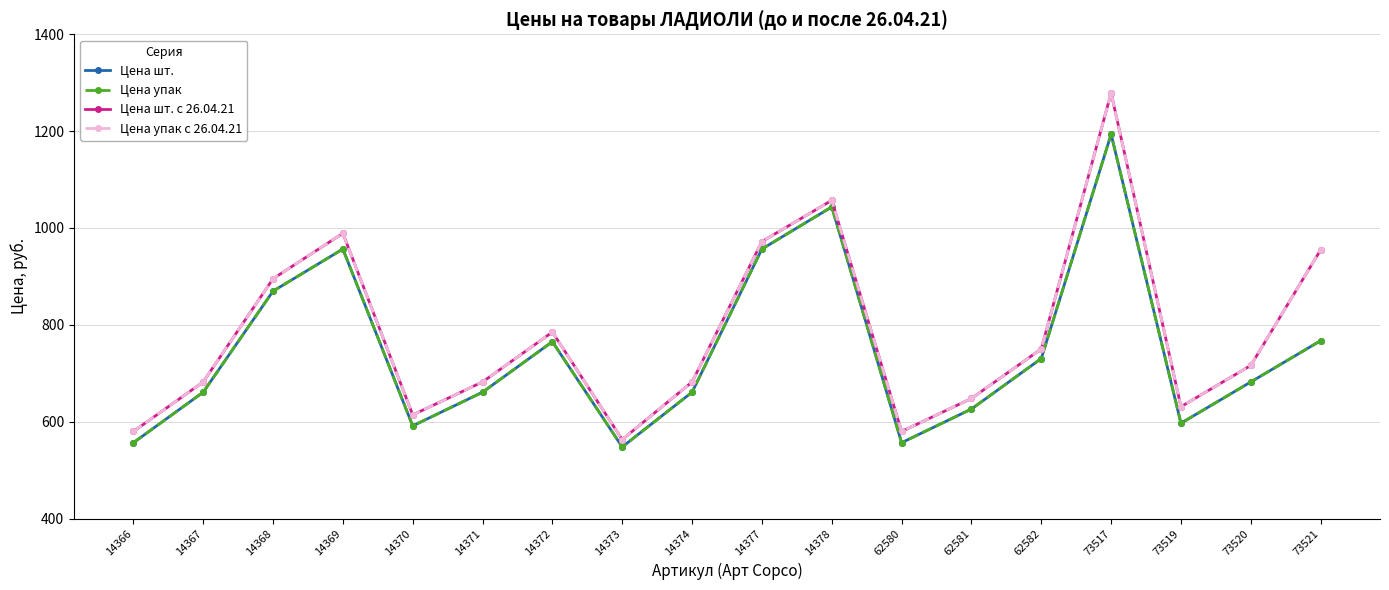

Does the chart have visible grid lines?

Yes